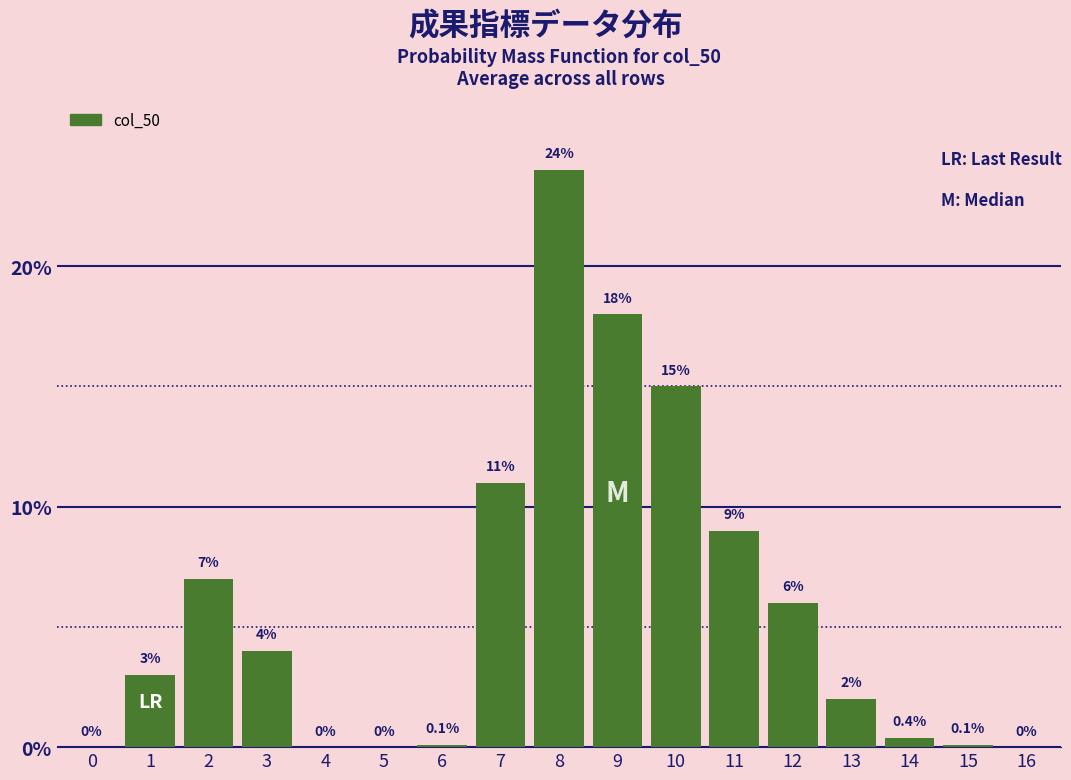

Reading left to right, what are all the values shown in this chart?

0=0.0	1=3.0	2=7.0	3=4.0	4=0.0	5=0.0	6=0.1	7=11.0	8=24.0	9=18.0	10=15.0	11=9.0	12=6.0	13=2.0	14=0.4	15=0.1	16=0.0